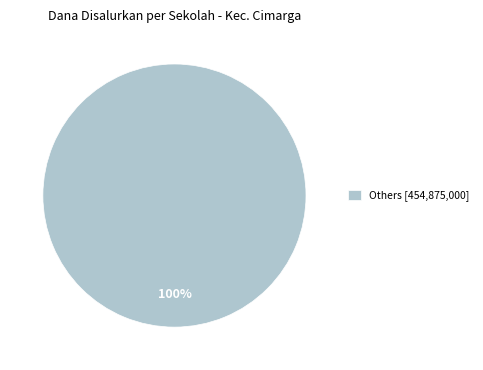

To the nearest percent, what portion does Others [454,875,000] represent?

100%